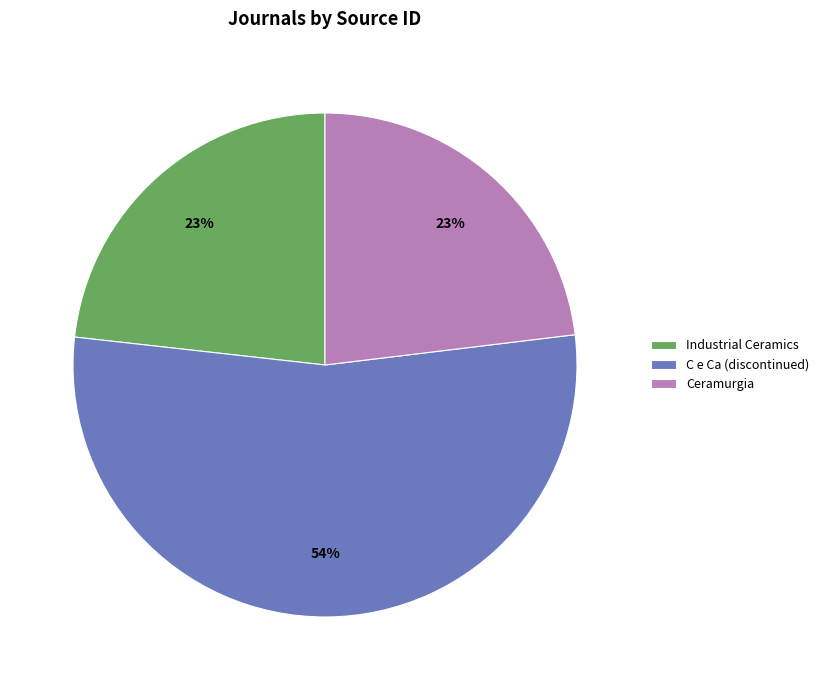

The Industrial Ceramics slice represents 12% of the pie. True or false?

False